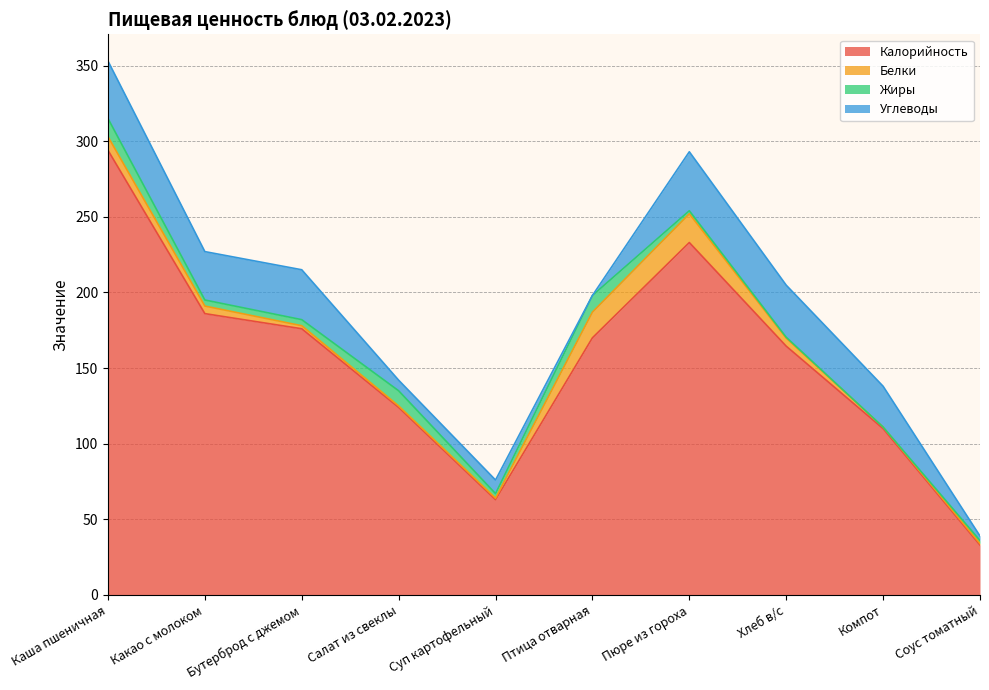

At which label is Белки closest to 10?

Каша пшеничная